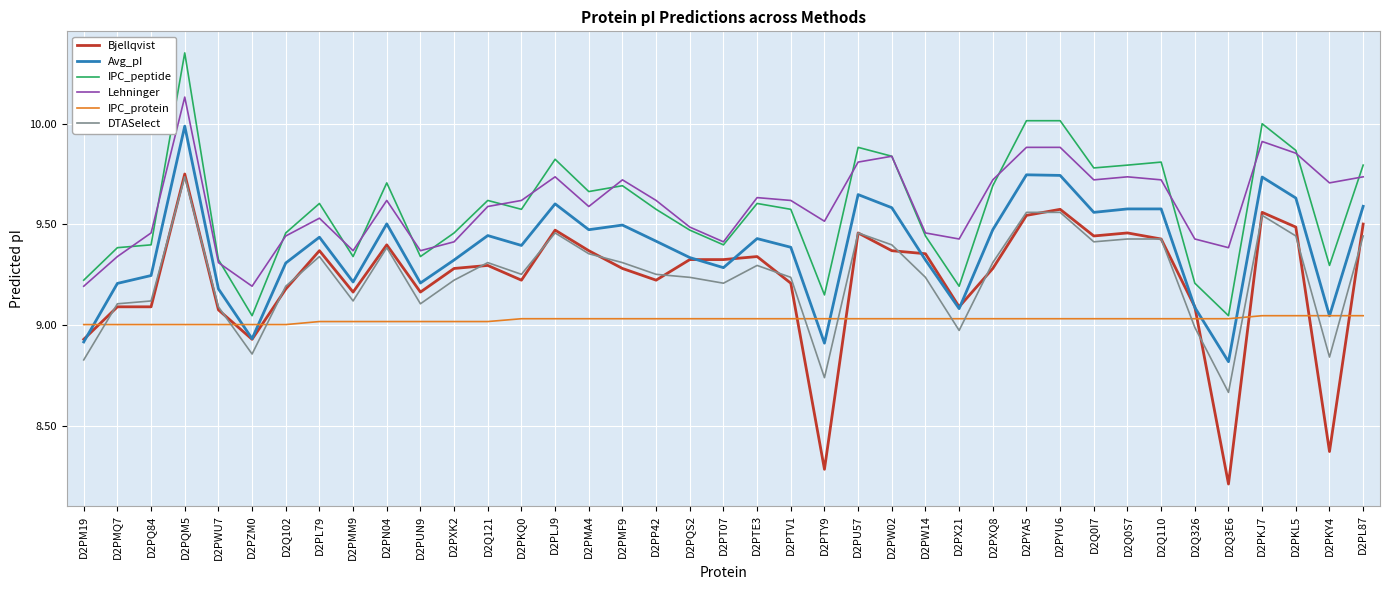

What are all the series names shown in the legend?

Bjellqvist, Avg_pI, IPC_peptide, Lehninger, IPC_protein, DTASelect